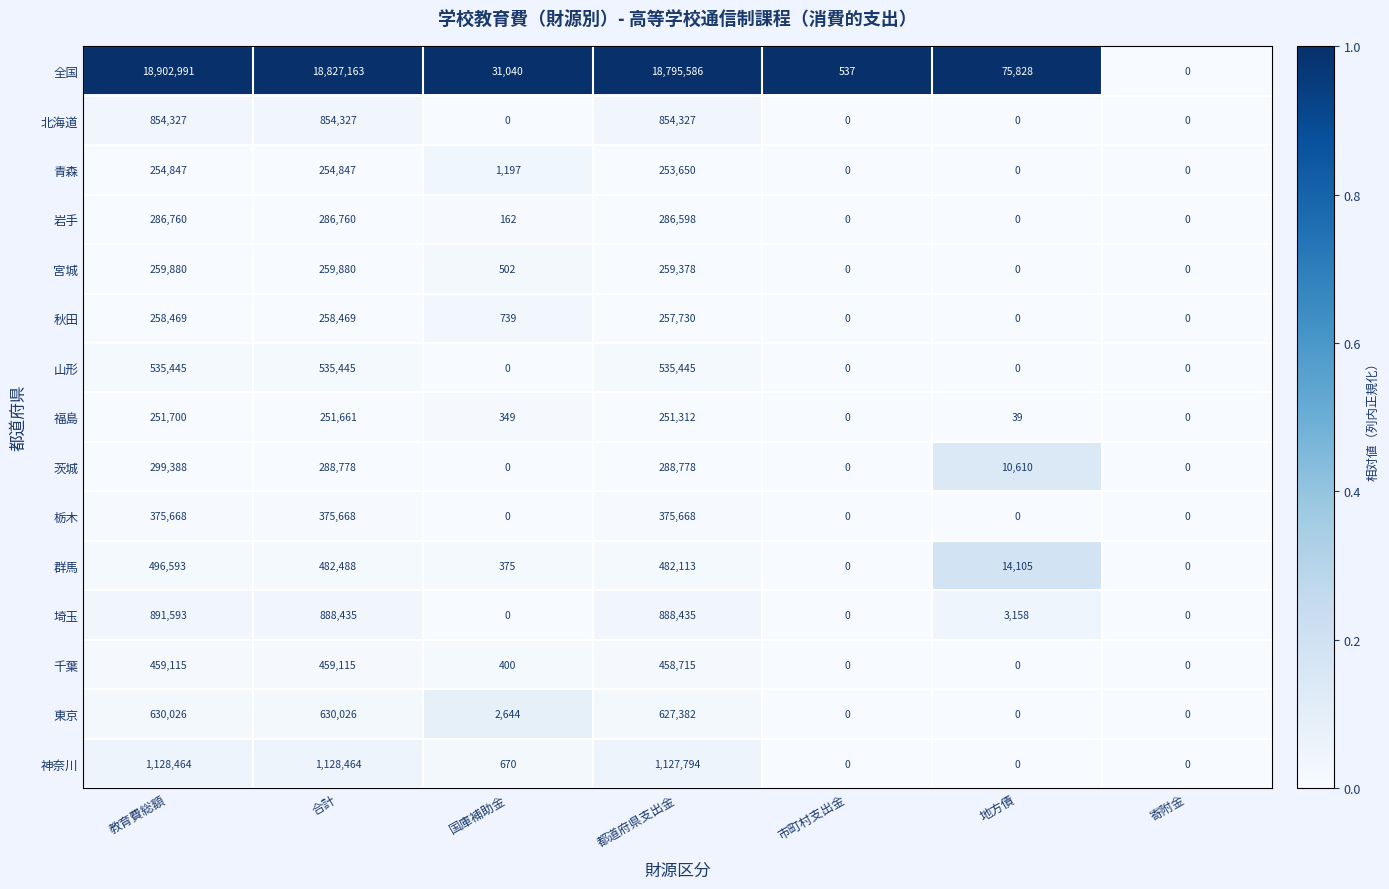

Which label corresponds to the largest value in the chart?

教育費総額